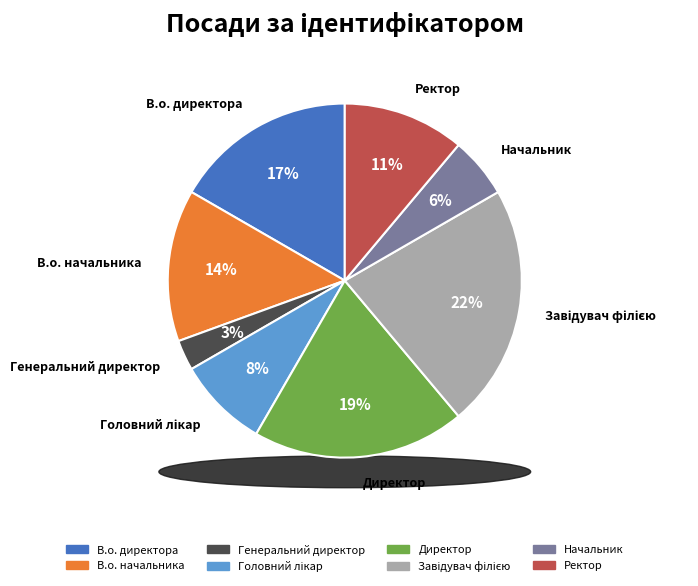

What is the smallest slice in the pie chart?

Генеральний директор